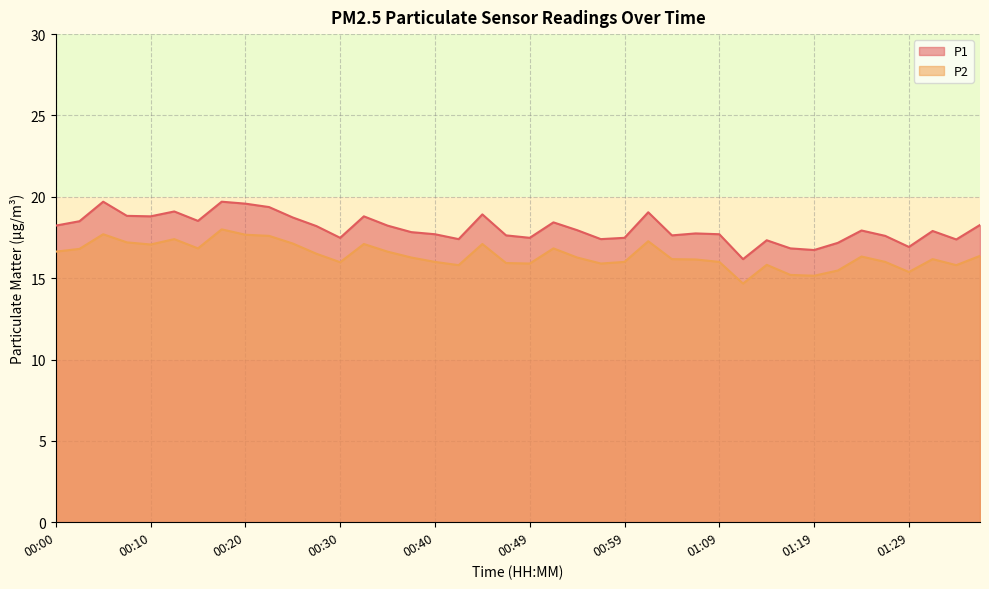

Which series has the largest total across all categories?

P1